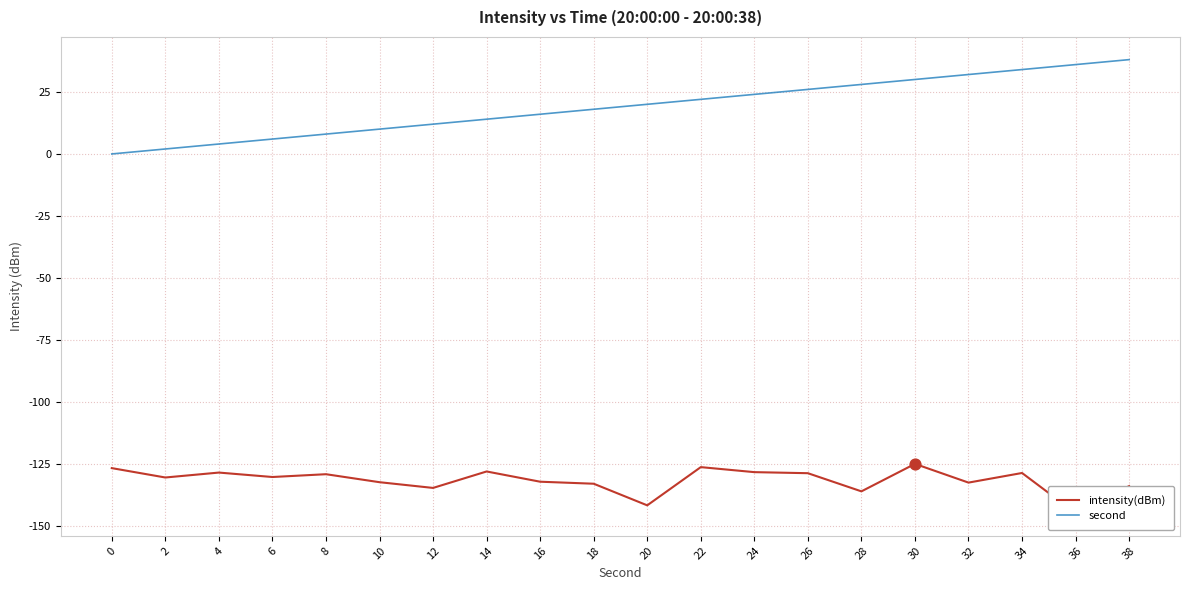

Which series reaches the maximum Y coordinate?

second